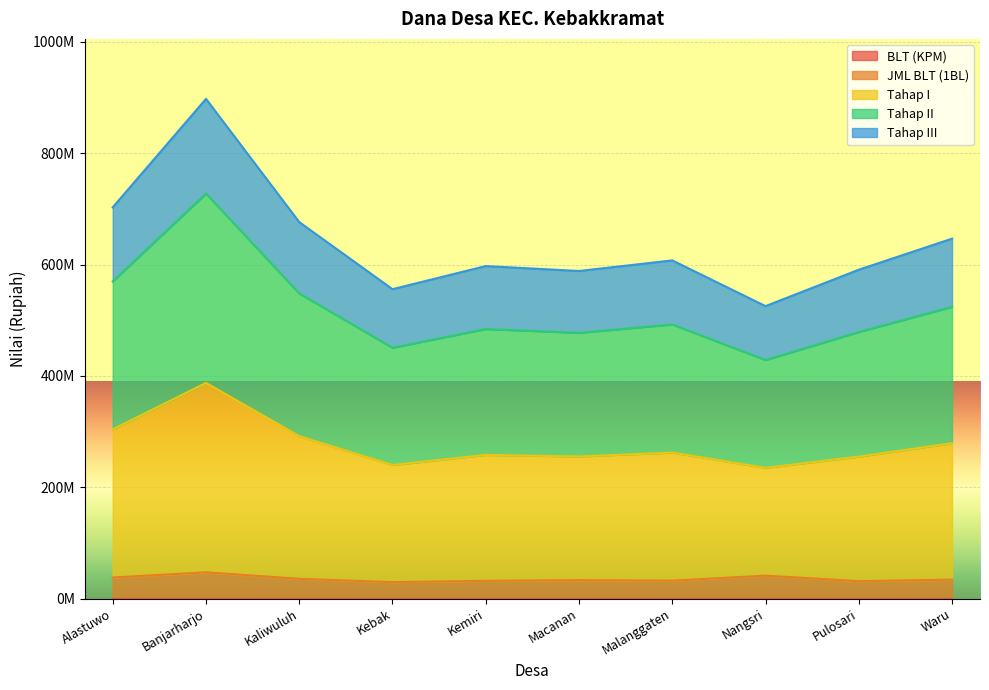

Which series has the largest range (max minus min)?

Tahap I